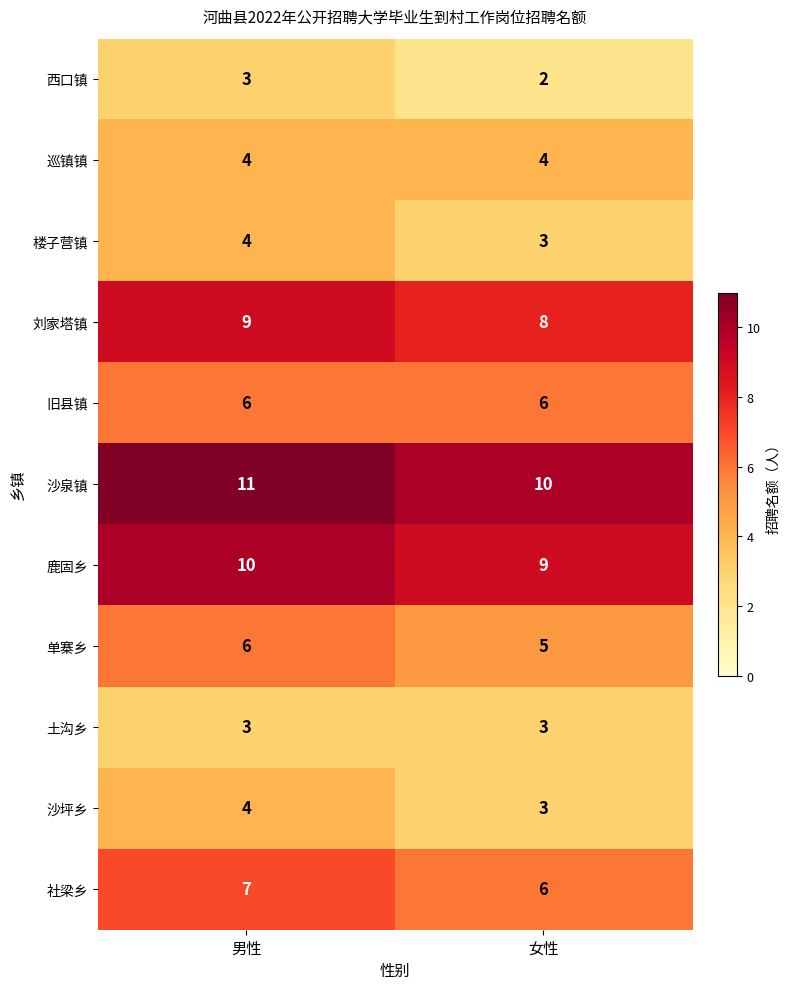

Which series has the largest total across all categories?

沙泉镇